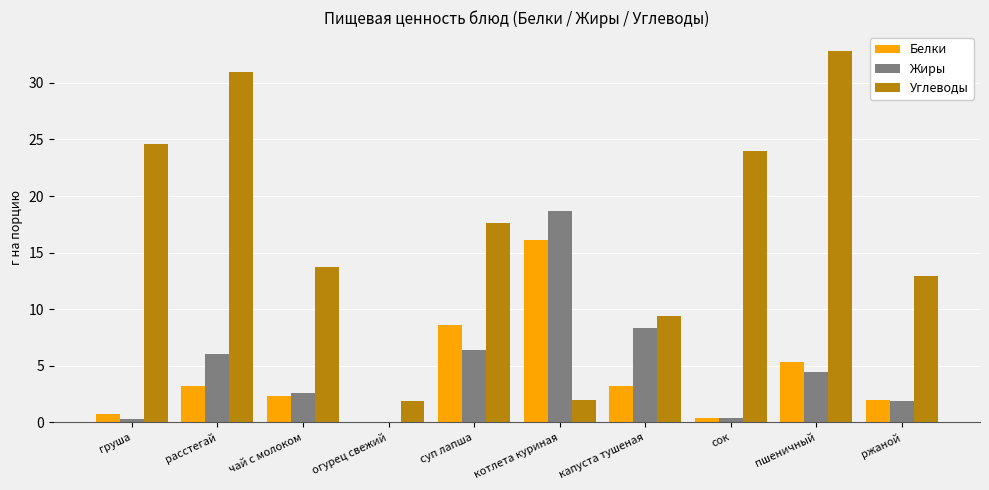

Is the value of Жиры at груша greater than the value of Углеводы at огурец свежий?

No